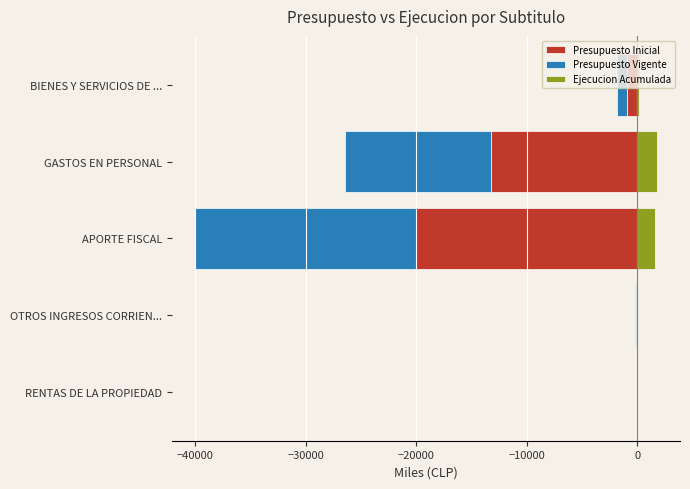

What is the value of the Presupuesto Inicial bar at the 1st from the left?

-4.9